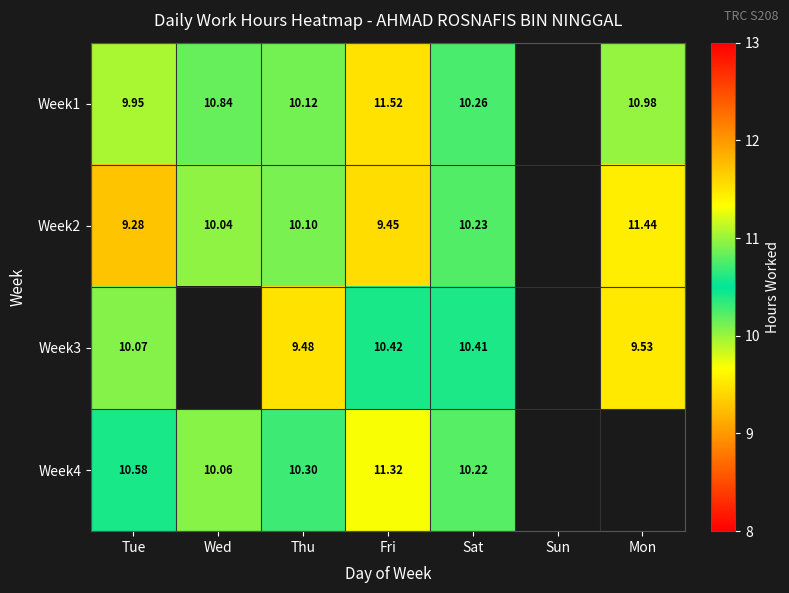

Is the value of Week4 at Fri greater than the value of Week3 at Thu?

Yes